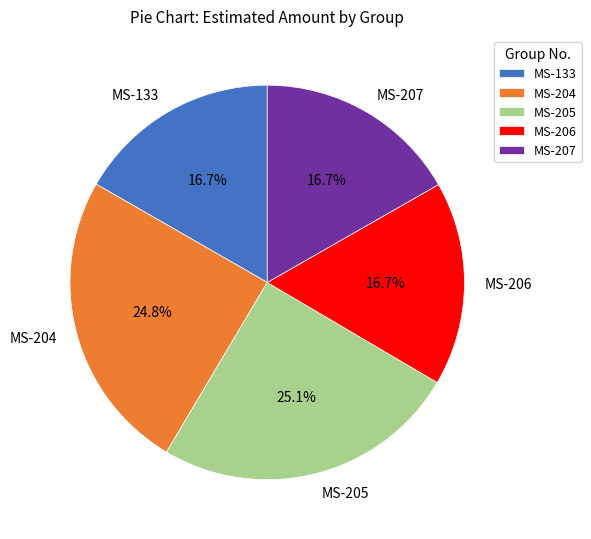

Does MS-206 account for over 50% of the chart?

No